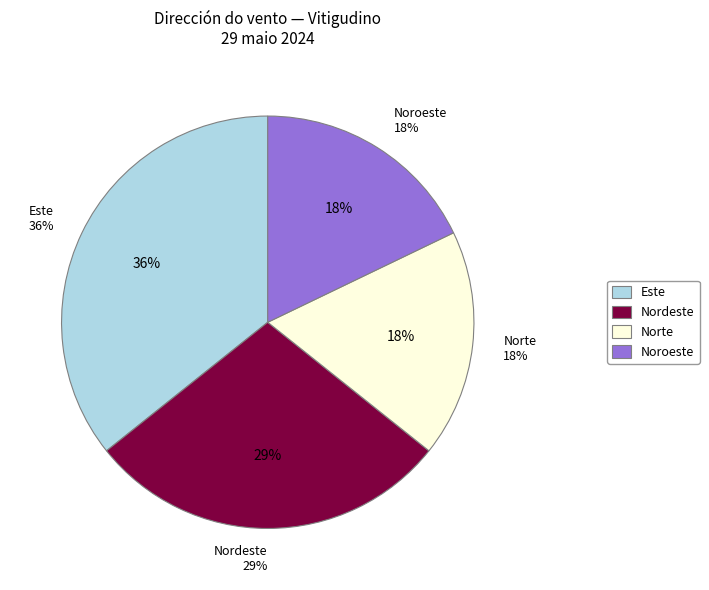

Approximately how many times larger is the value at Noroeste compared to Norte?

1.0